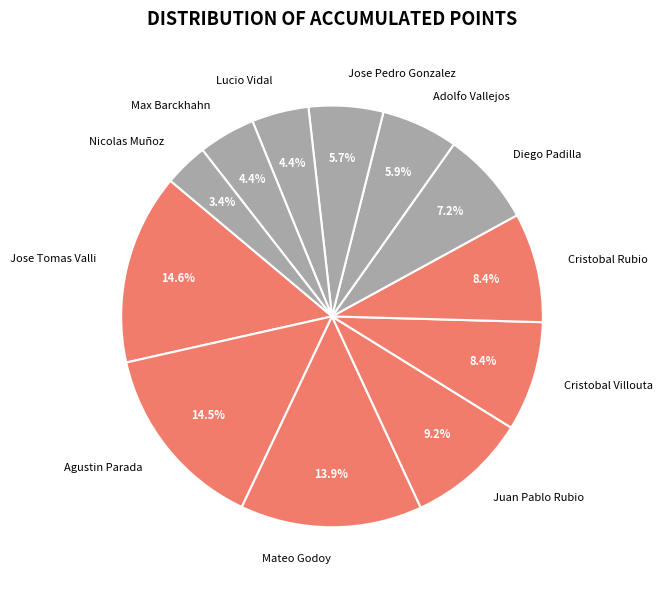

How many segments does this pie chart have?

12